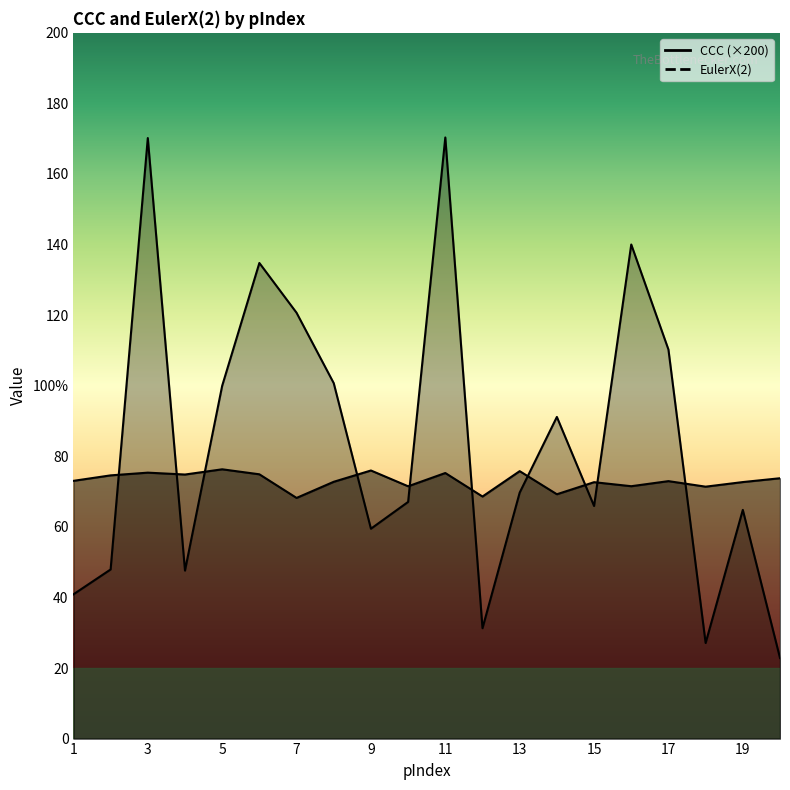

What is the difference between the second highest and minimum values in the CCC series?

7.8